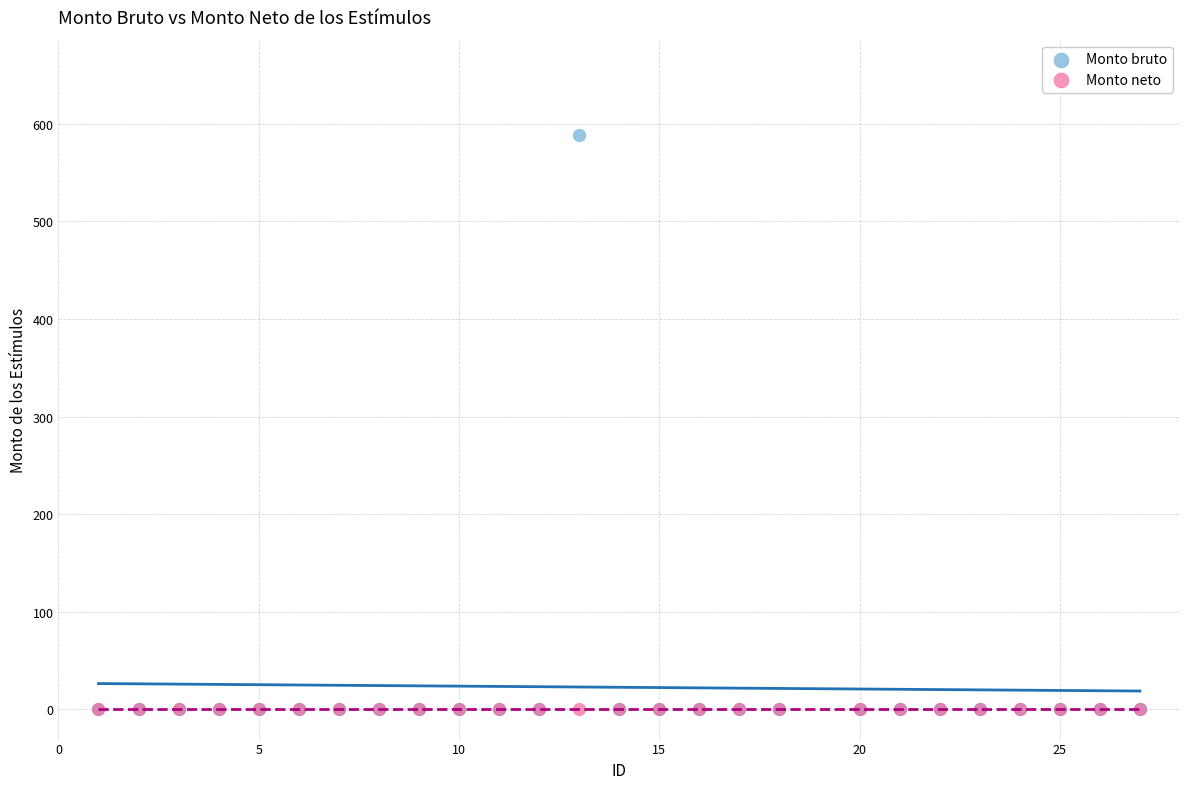

Which series contains the highest Y value?

Monto bruto